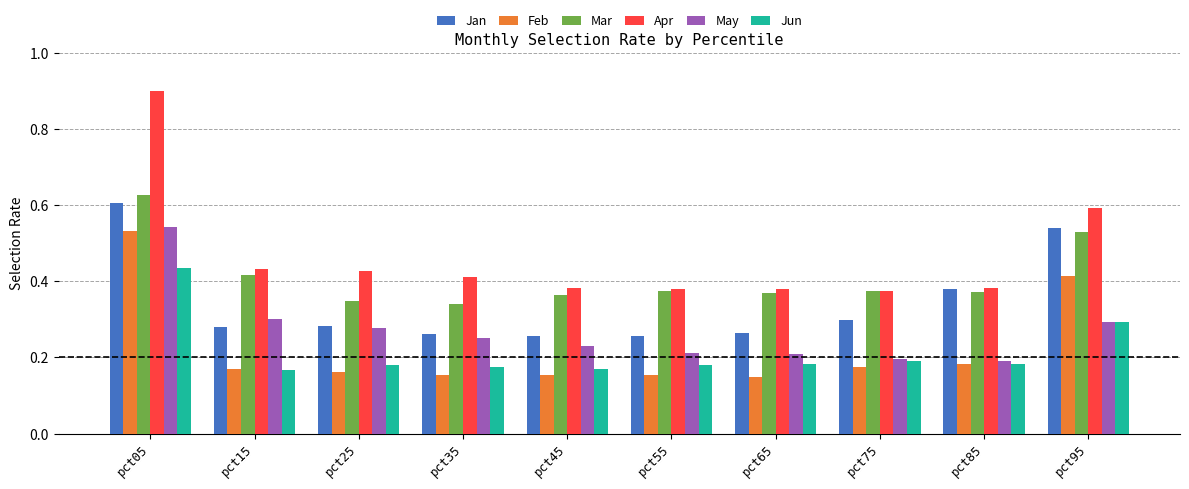

What is the total value across all series at pct85?

1.7